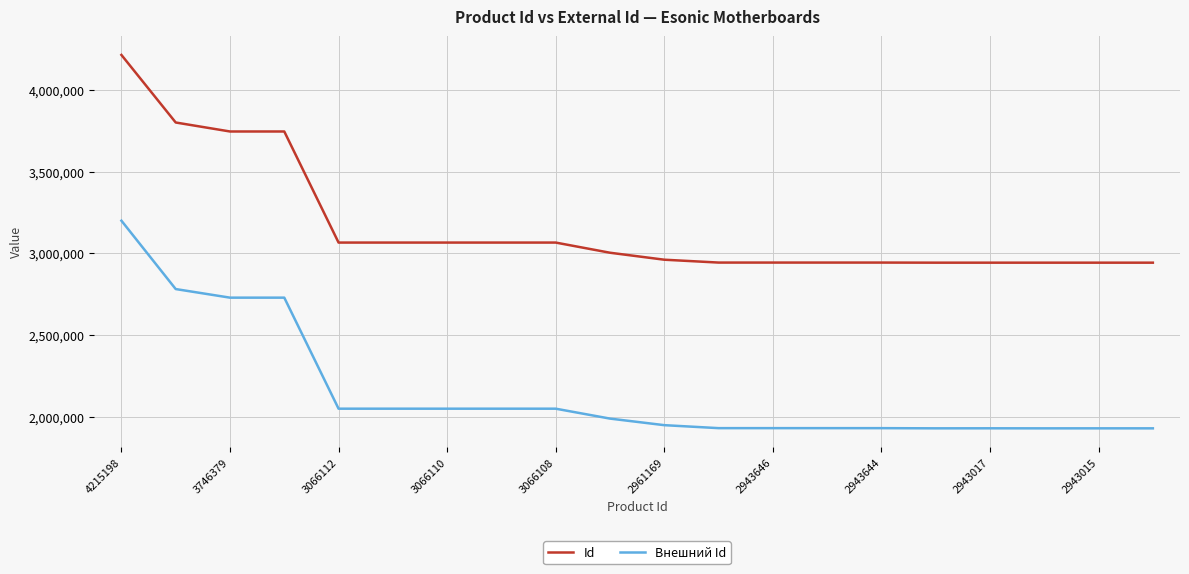

How many lines are shown in the chart?

2